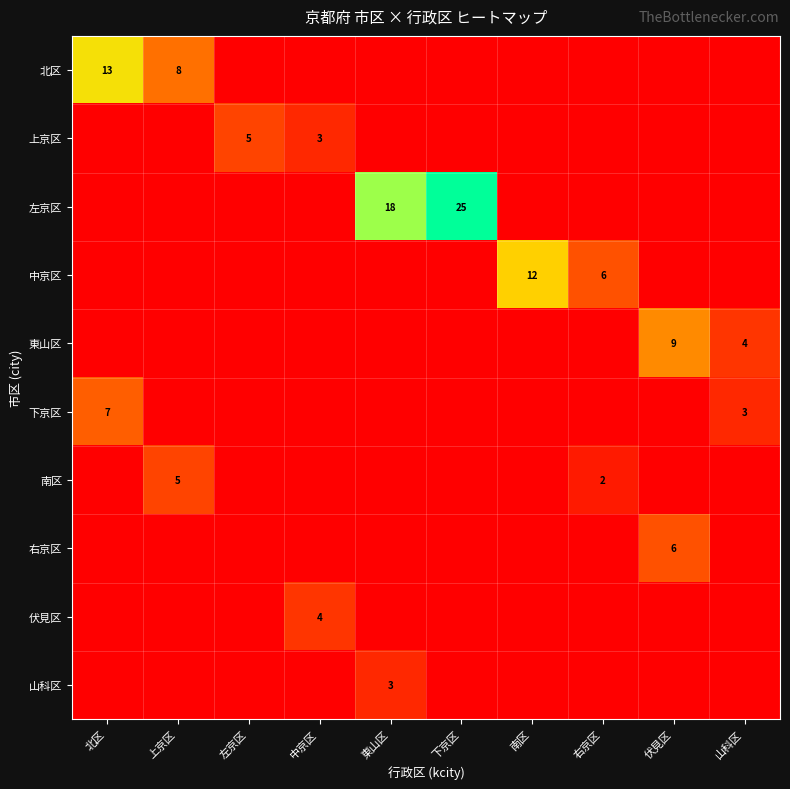

The 中京区 series shows 4 at 右京区. True or false?

False